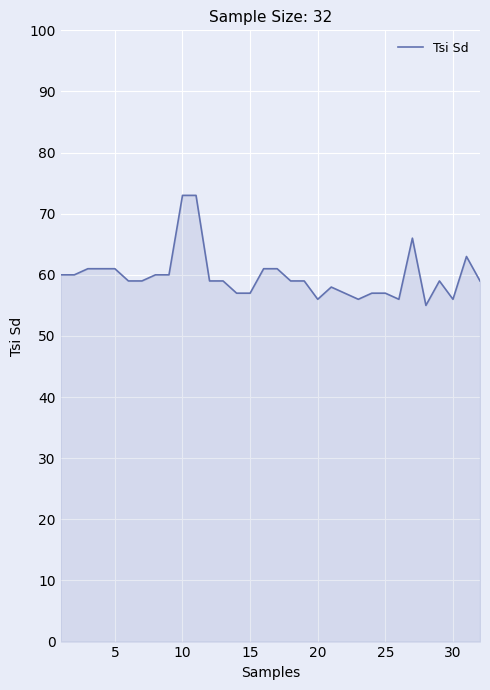

What is the difference between the maximum and minimum values?

18